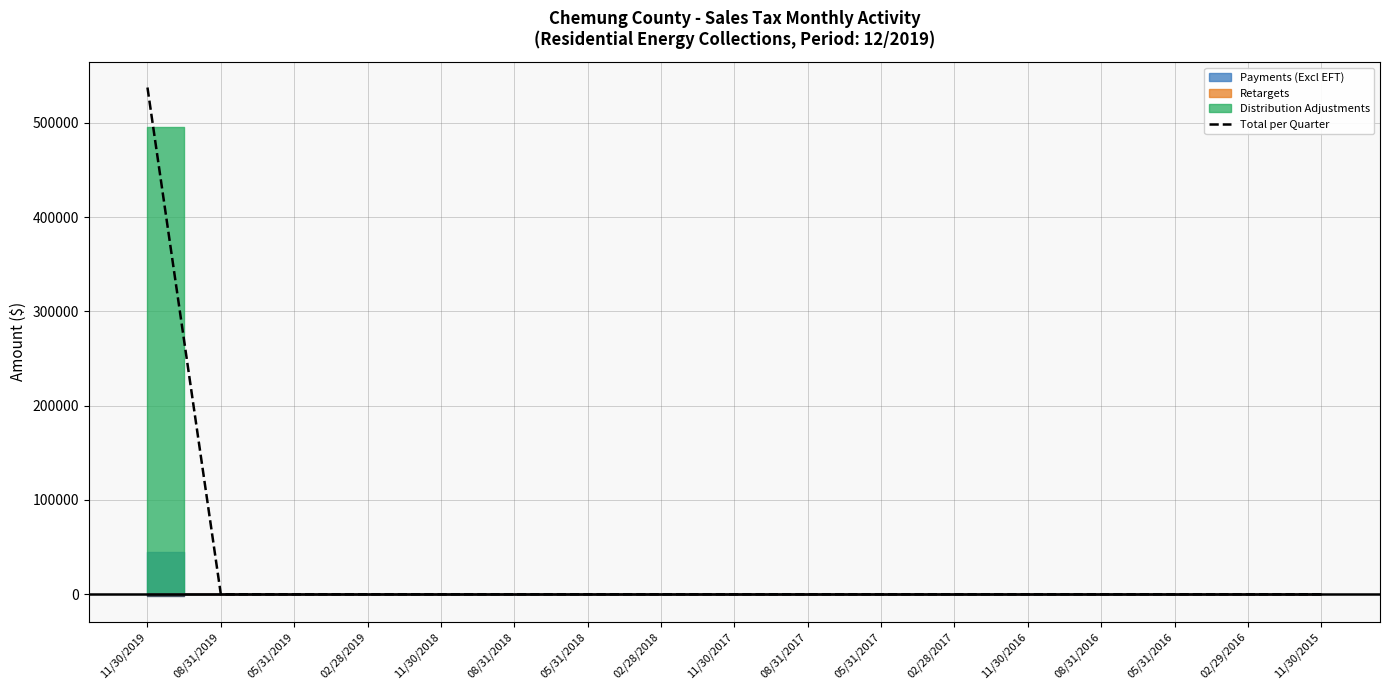

True or false: the data shows -181754.8 at 05/31/2017.

False